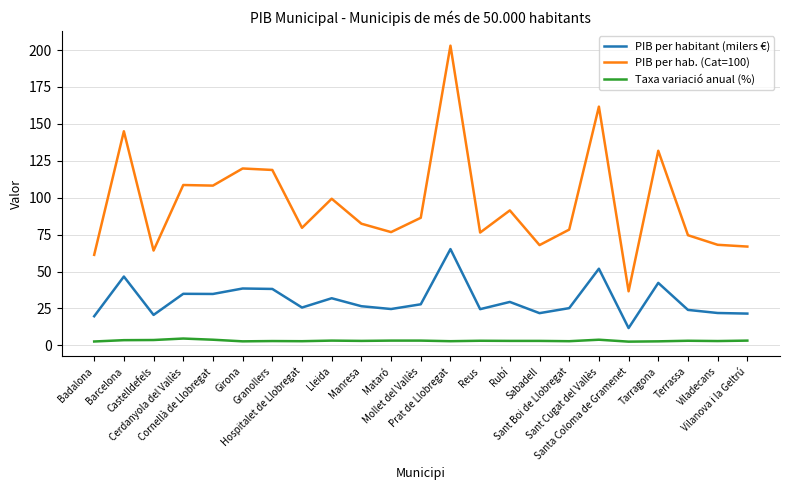

In PIB per hab. (Cat=100), how many points are lower than both neighbors (excluding endpoints)?

7